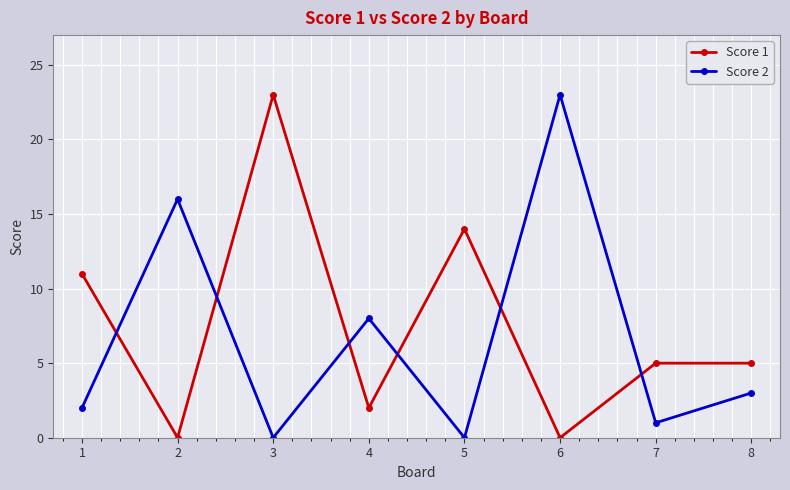

Where is the first local maximum for Score 1?

3